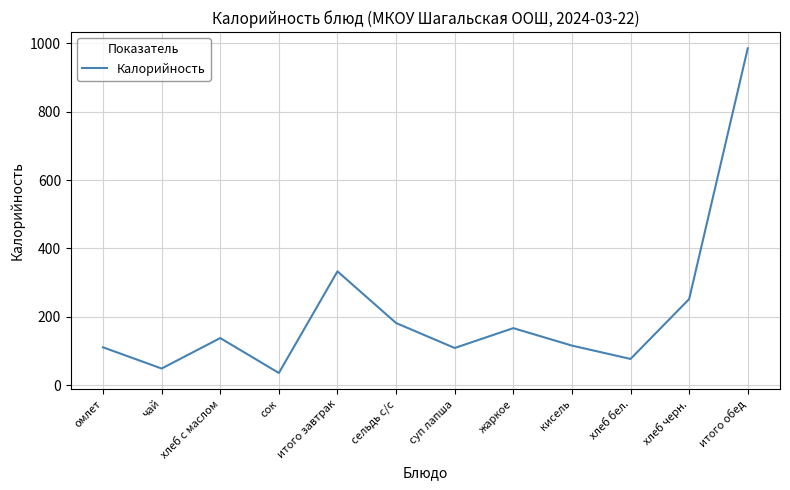

Between хлеб бел. and суп лапша, which is larger?

суп лапша